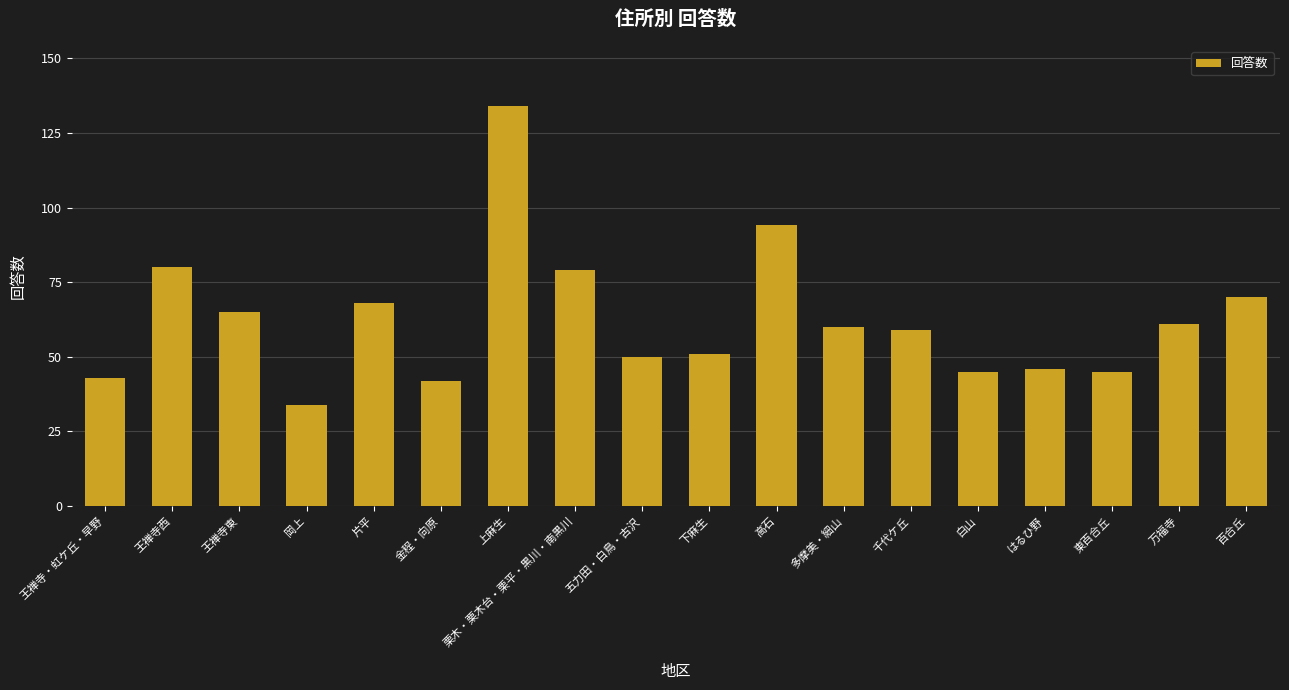

How many data points are less than 60?

9